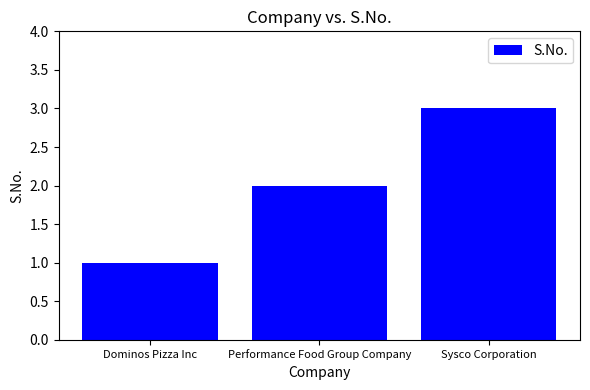

What is the label of the 1st bar from the left?

Dominos Pizza Inc